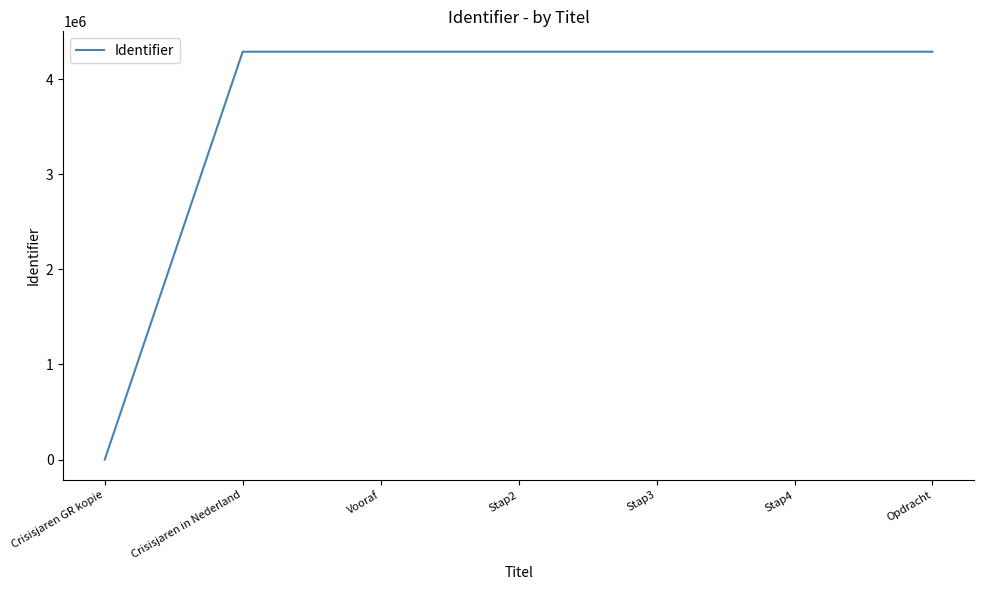

How many values are below 4287217?

3